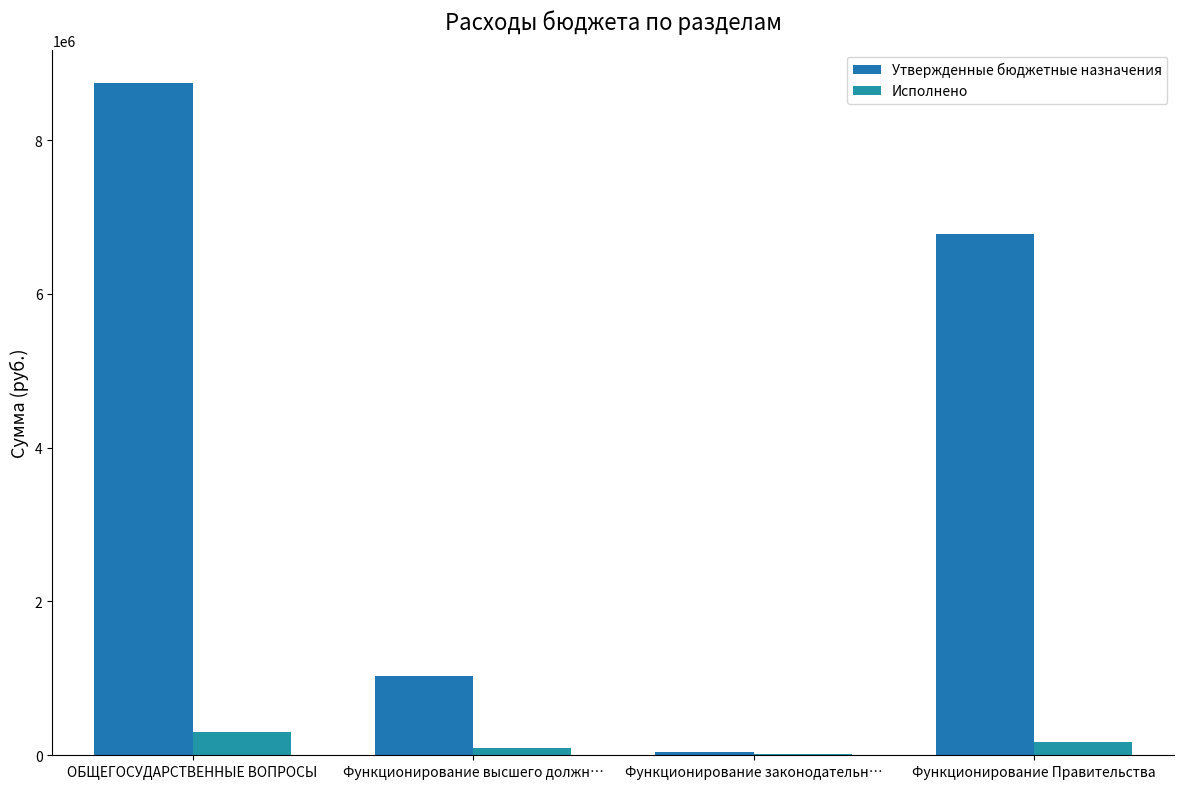

How many groups of bars are there?

4